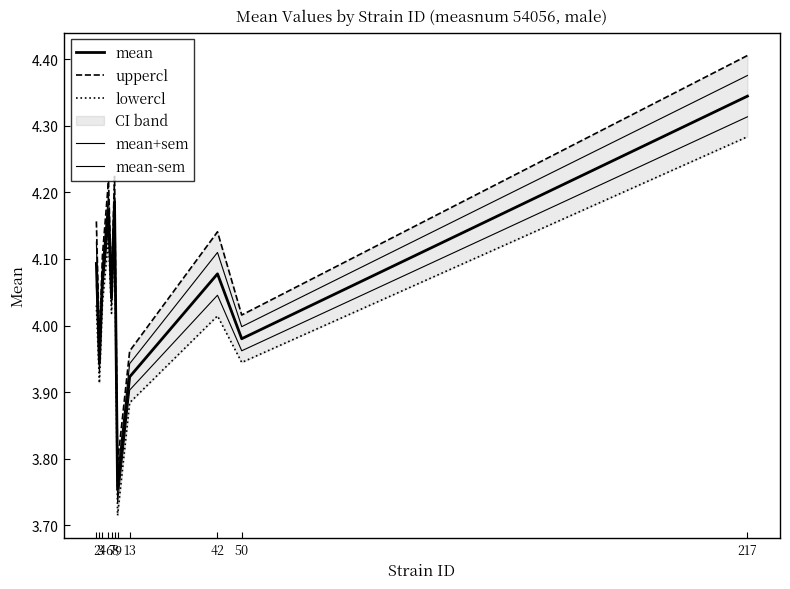

Reading left to right, extract all data points from this chart.

mean: 4.1	3.9	4.1	4.2	4.0	4.2	3.8	3.9	4.1	4.0	4.3
uppercl: 4.2	4.0	4.1	4.2	4.1	4.2	3.8	4.0	4.1	4.0	4.4
lowercl: 4.0	3.9	4.0	4.1	4.0	4.1	3.7	3.9	4.0	3.9	4.3
mean+sem: 4.1	4.0	4.1	4.2	4.1	4.2	3.8	3.9	4.1	4.0	4.4
mean-sem: 4.1	3.9	4.1	4.2	4.0	4.2	3.7	3.9	4.0	4.0	4.3